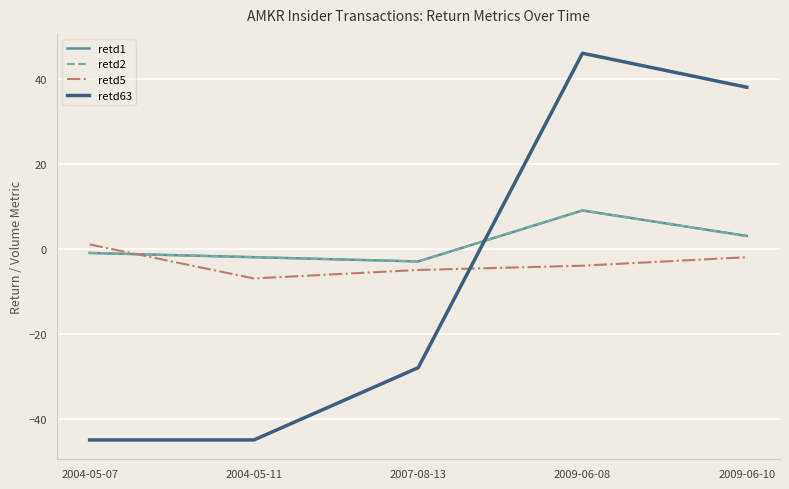

Which series has the largest total across all categories?

retd1